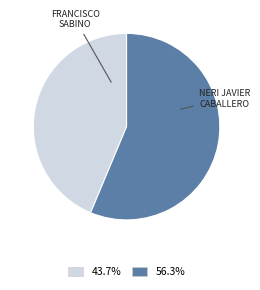

Is there a majority slice in this chart?

Yes